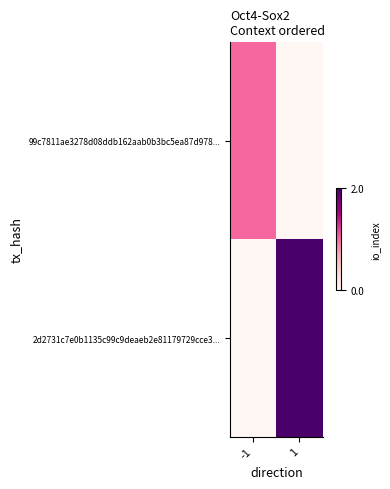

Reading left to right, transcribe all the data shown in this chart.

99c7811ae3278d08ddb162aab0b3bc5ea87d978...: -1=1	1=0
2d2731c7e0b1135c99c9deaeb2e81179729cce3...: -1=0	1=2